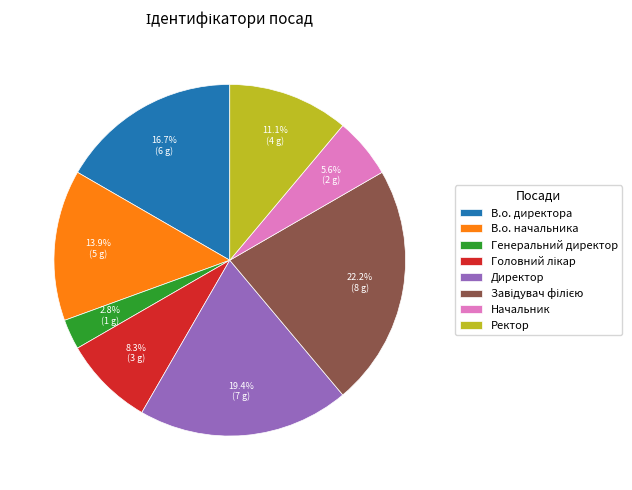

What is the smallest slice in the pie chart?

Генеральний директор